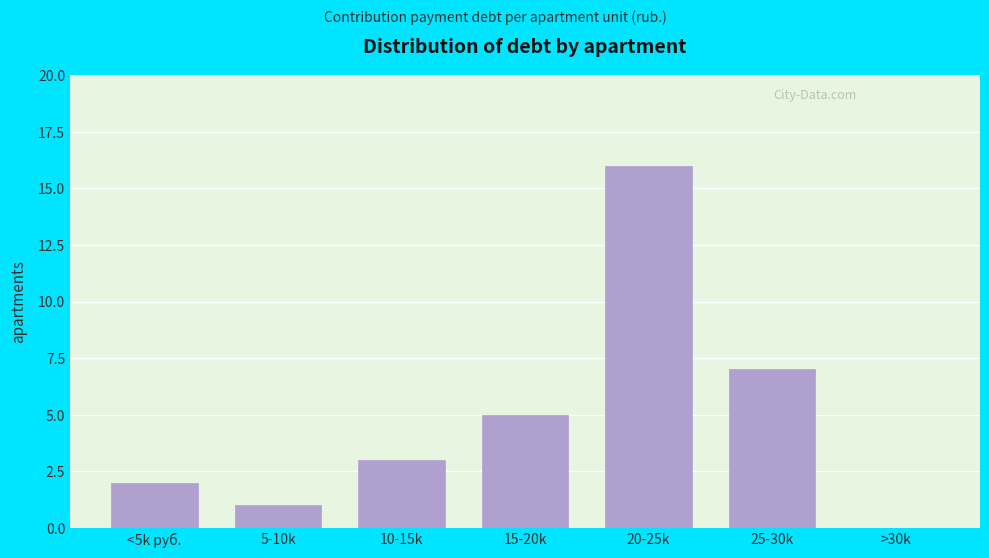

Reading right to left, what are all the values shown in this chart?

>30k=0	25-30k=7	20-25k=16	15-20k=5	10-15k=3	5-10k=1	<5k руб.=2